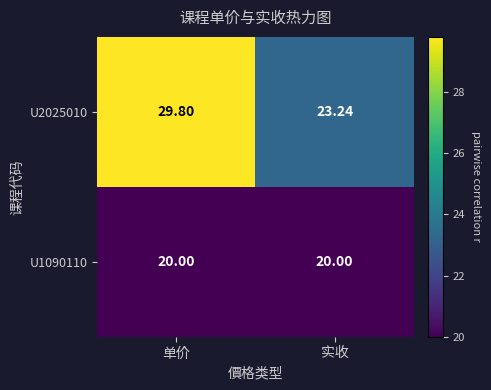

Between 单价 and 实收, which series saw the biggest shift?

U2025010